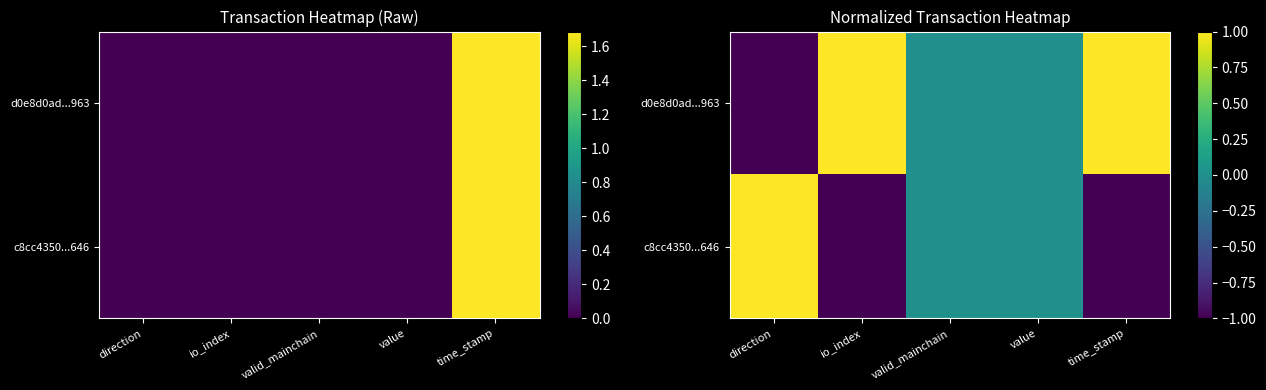

At which label does d0e8d0ad...963 first exceed 0?

io_index